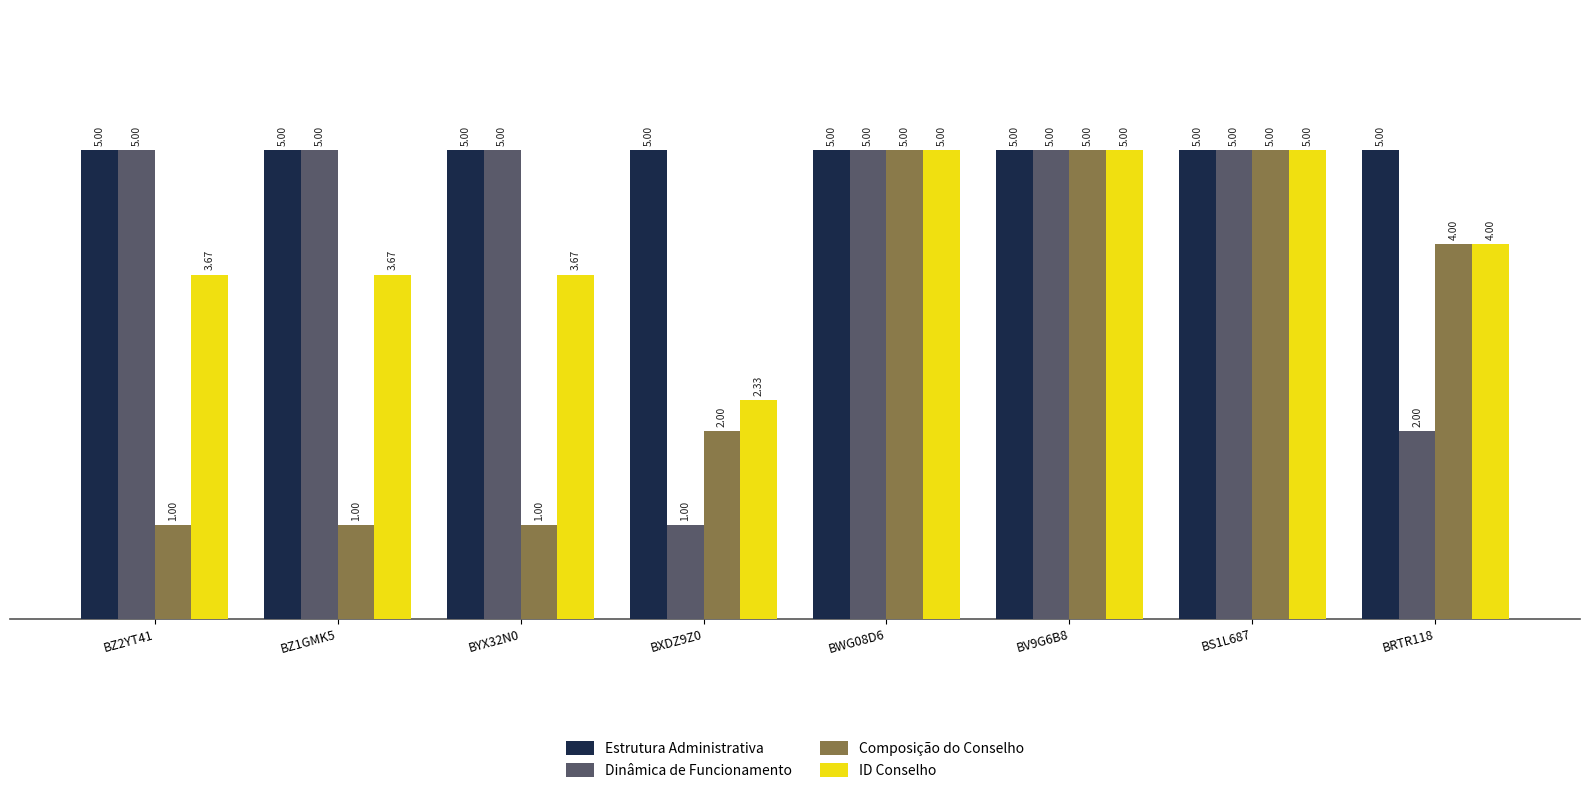

What is the difference between the highest and lowest values at BRTR118?

3.0